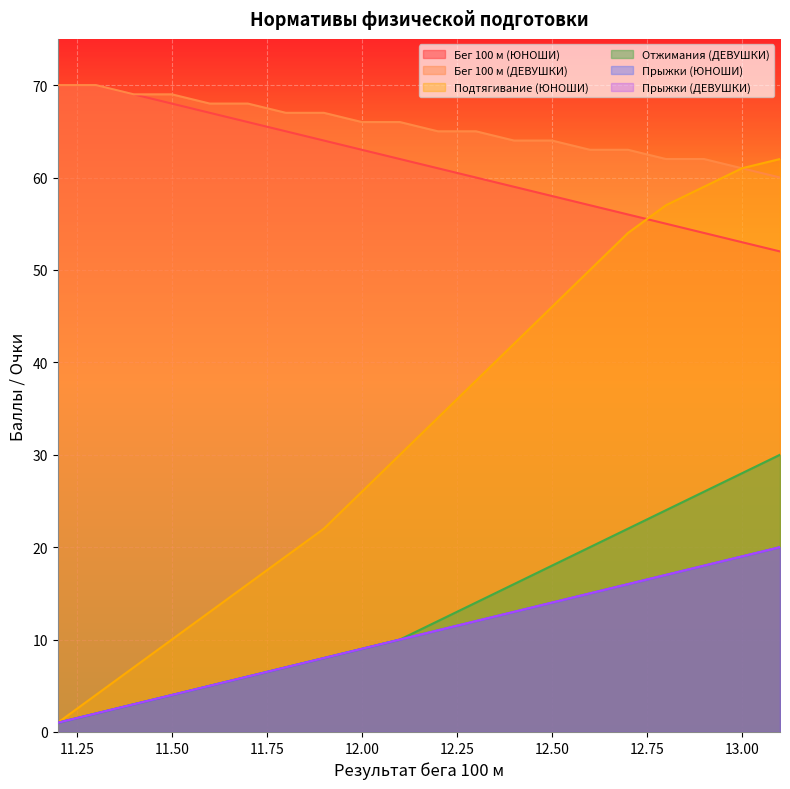

The value of Бег 100 м (ДЕВУШКИ) at 11.50 is 69. True or false?

True